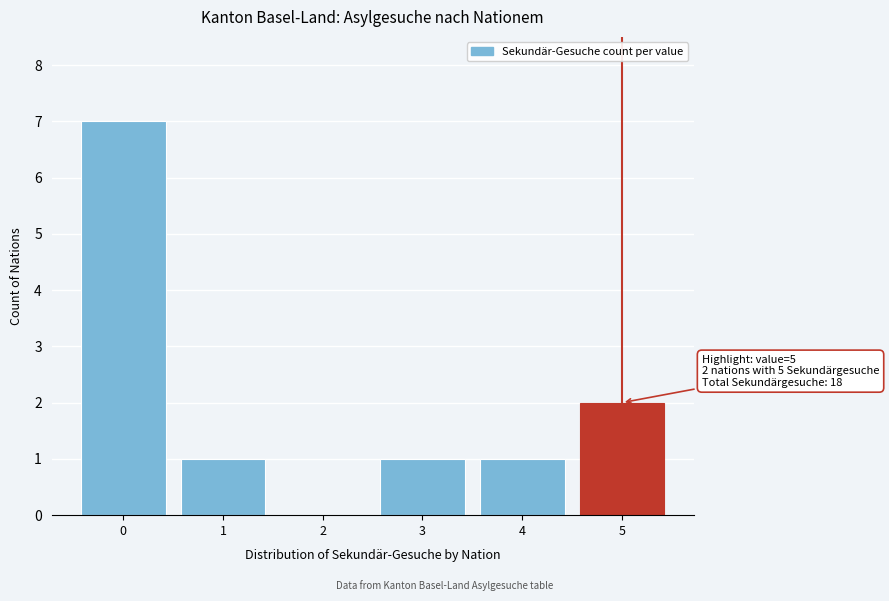

Reading left to right, extract all data points from this chart.

0=7	1=1	2=0	3=1	4=1	5=2